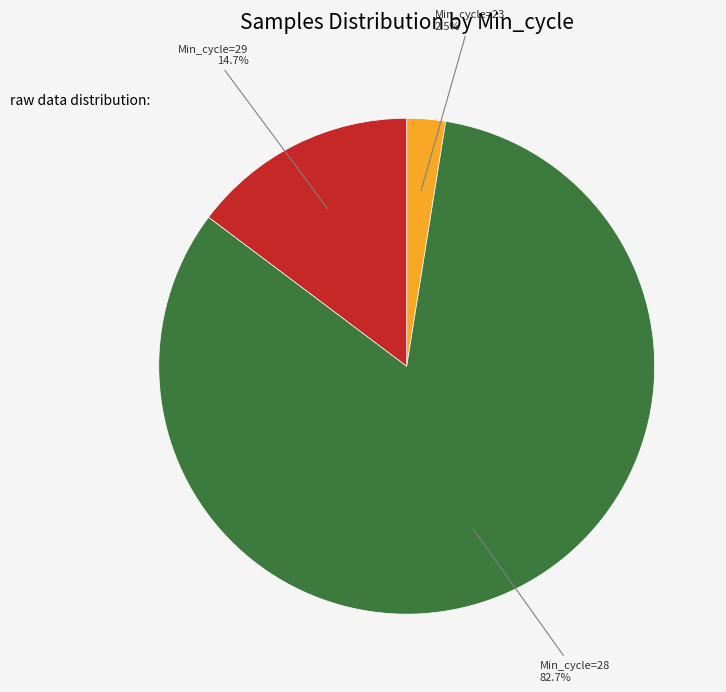

Is there a majority slice in this chart?

Yes